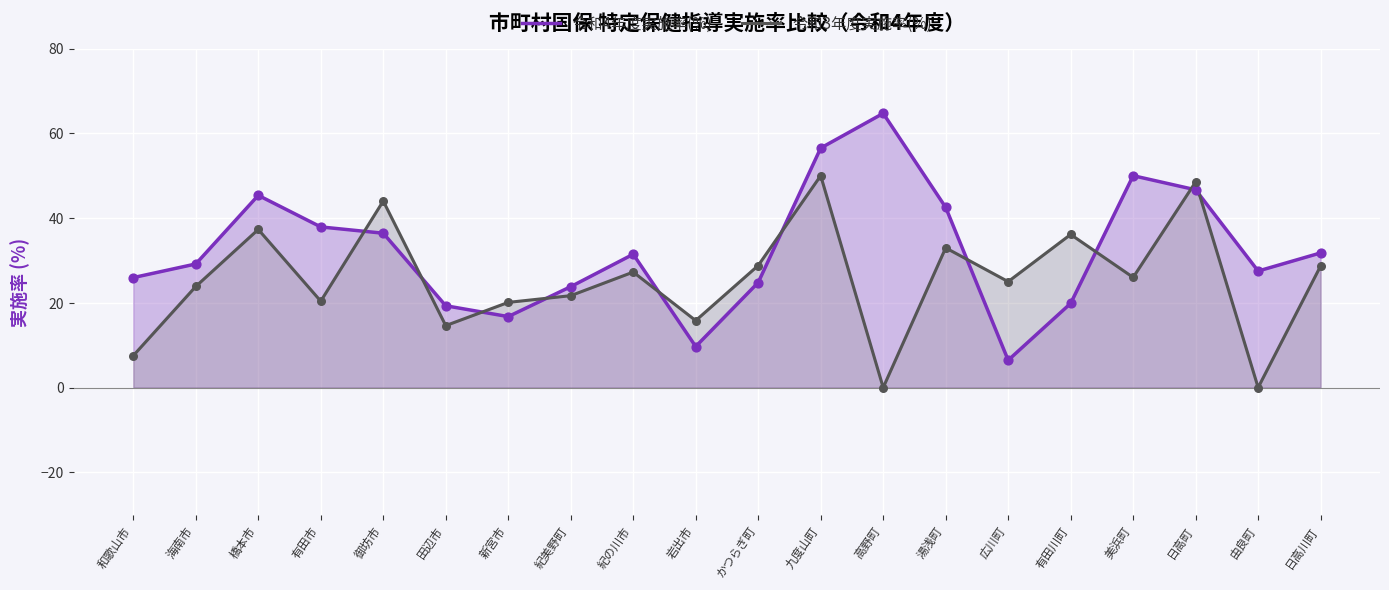

Is the value of 令和4年度実施率(%) at 紀美野町 greater than the value of 令和3年度実施率(%) at 有田川町?

No